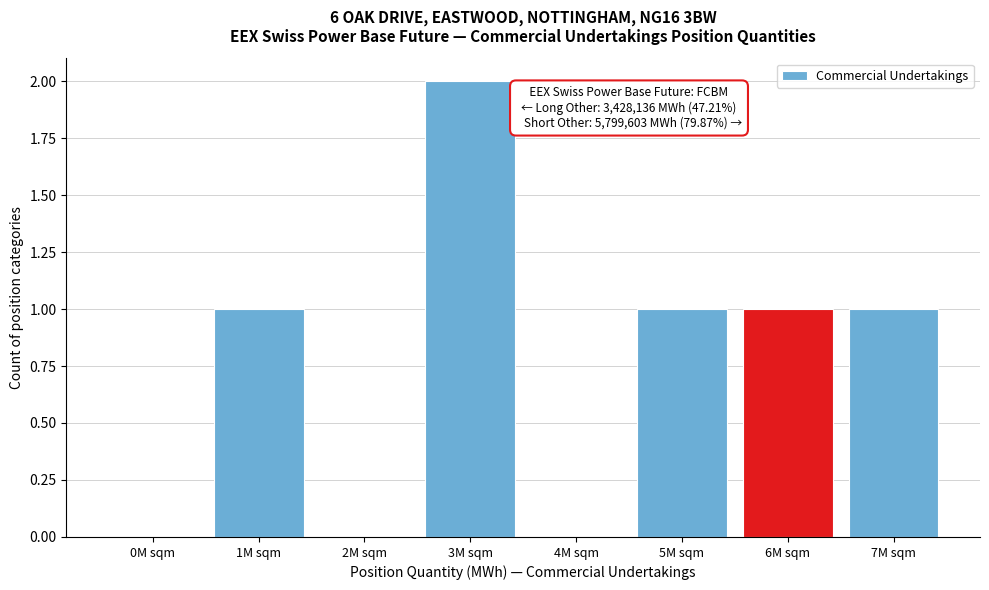

Reading right to left, what are all the values shown in this chart?

7M sqm=1	6M sqm=1	5M sqm=1	4M sqm=0	3M sqm=2	2M sqm=0	1M sqm=1	0M sqm=0